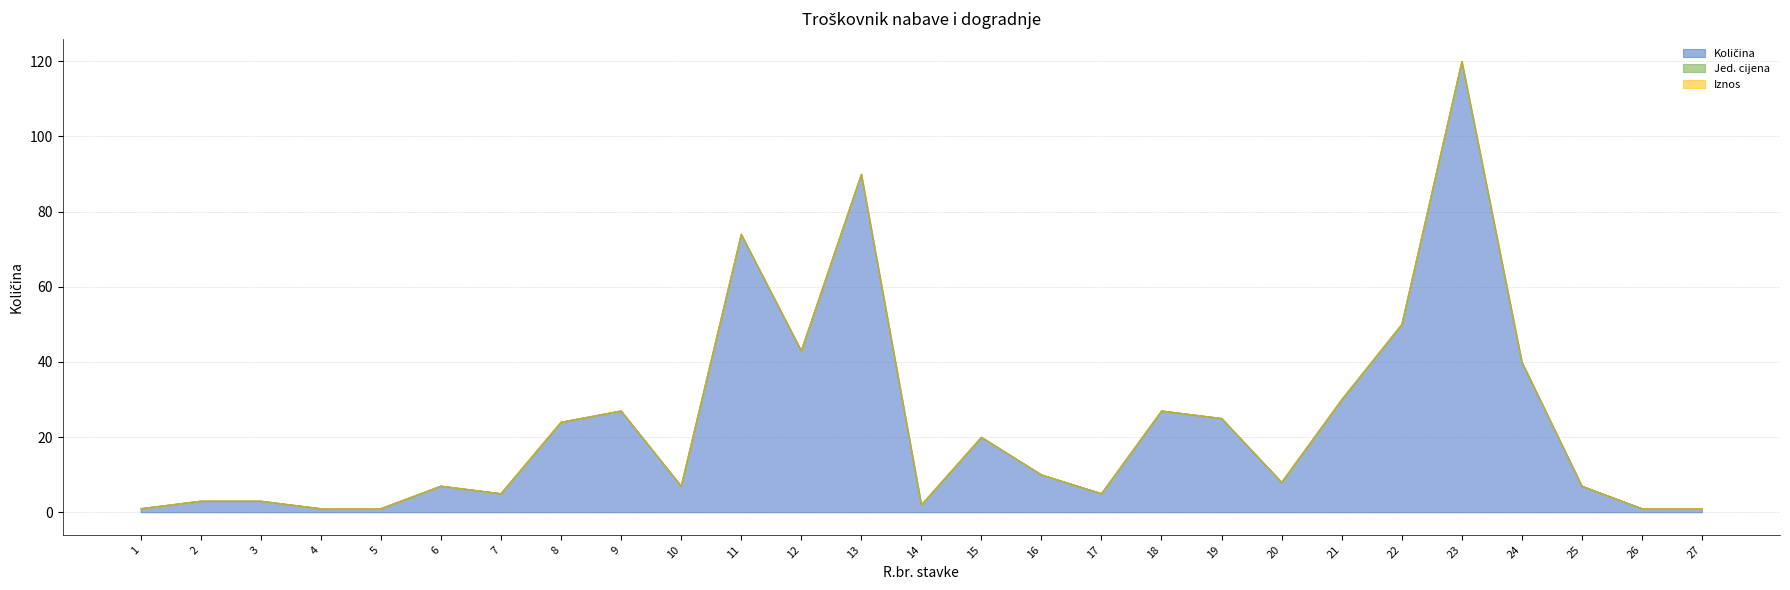

Reading right to left, transcribe all the data shown in this chart.

Količina: 1	1	7	40	120	50	30	8	25	27	5	10	20	2	90	43	74	7	27	24	5	7	1	1	3	3	1
Jed. cijena: 0	0	0	0	0	0	0	0	0	0	0	0	0	0	0	0	0	0	0	0	0	0	0	0	0	0	0
Iznos: 0	0	0	0	0	0	0	0	0	0	0	0	0	0	0	0	0	0	0	0	0	0	0	0	0	0	0